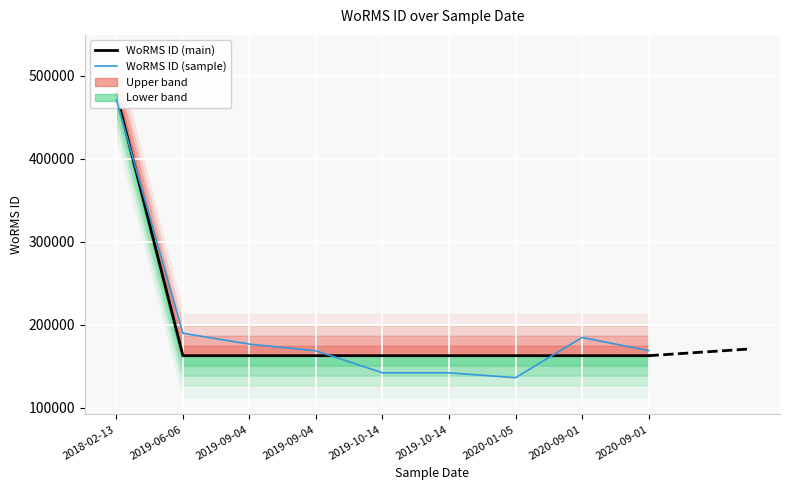

What is the label of the 5th point from the right?

2019-10-14